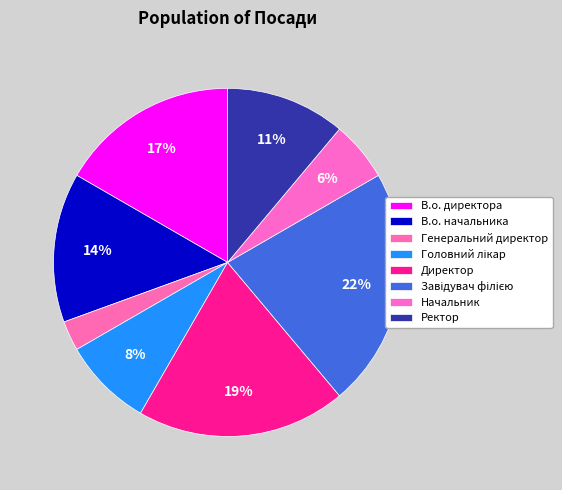

Count the number of slices in the pie.

8